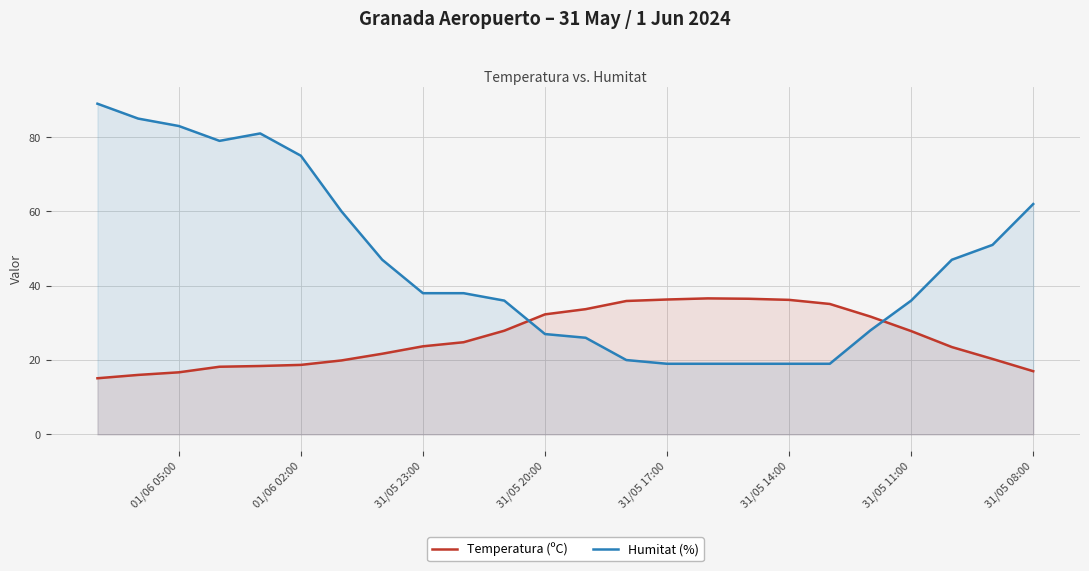

How many categories are shown in the chart?

24